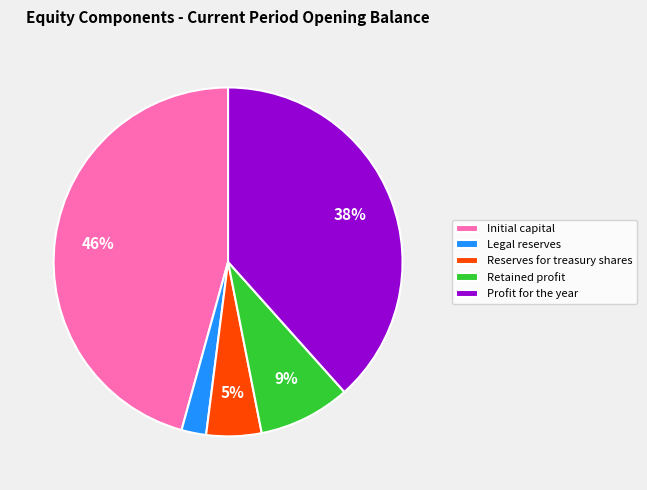

To the nearest percent, what portion does Retained profit represent?

9%